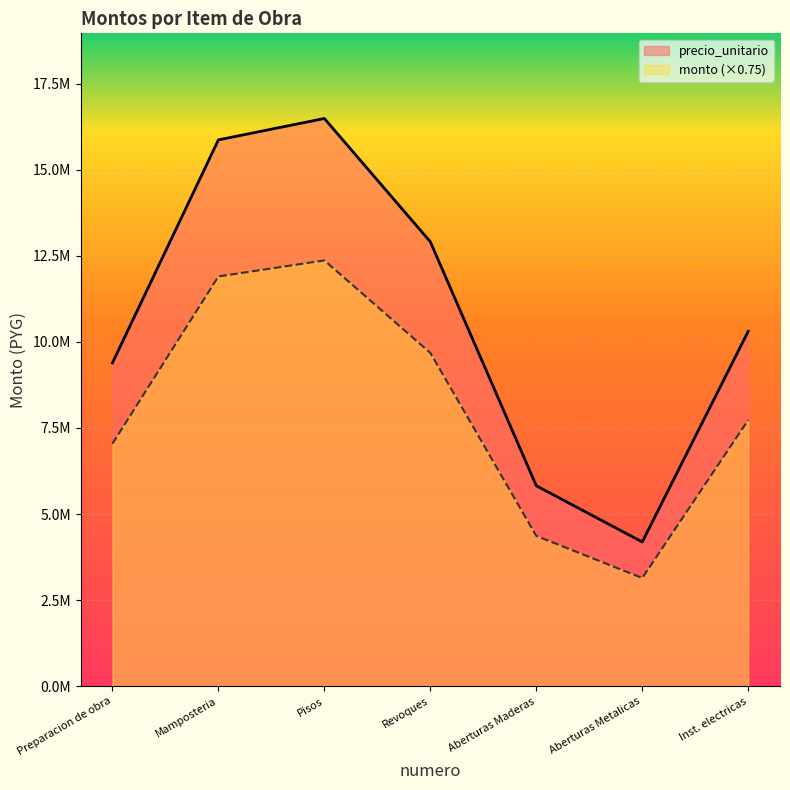

Which series has the largest range (max minus min)?

precio_unitario